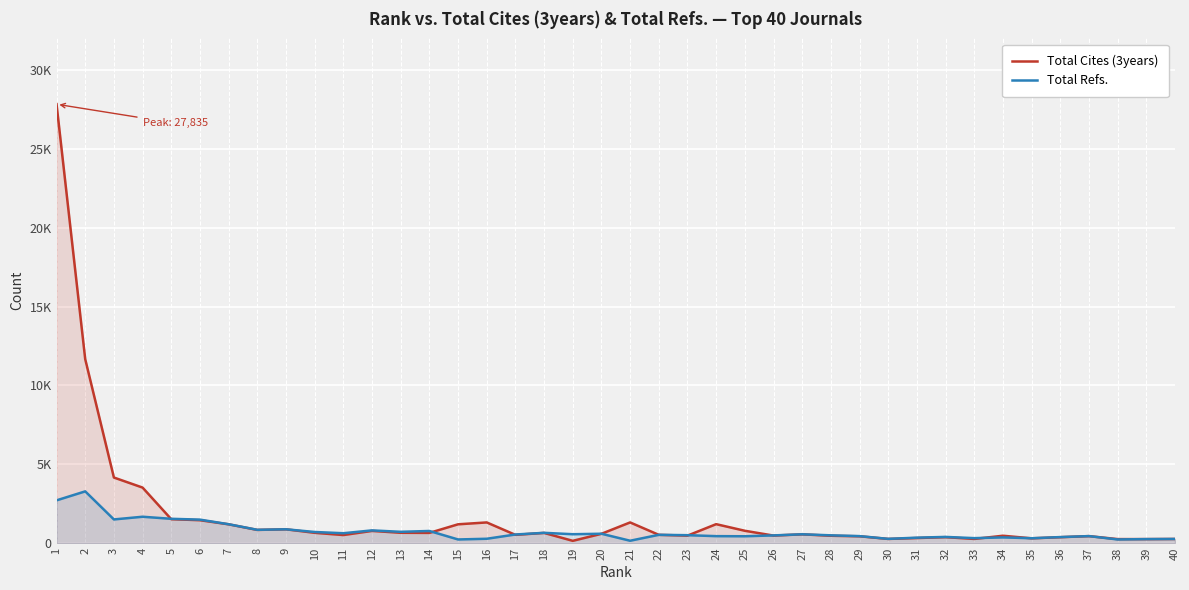

Is the value of Total Refs. at 5 greater than the value of Total Cites (3years) at 19?

Yes